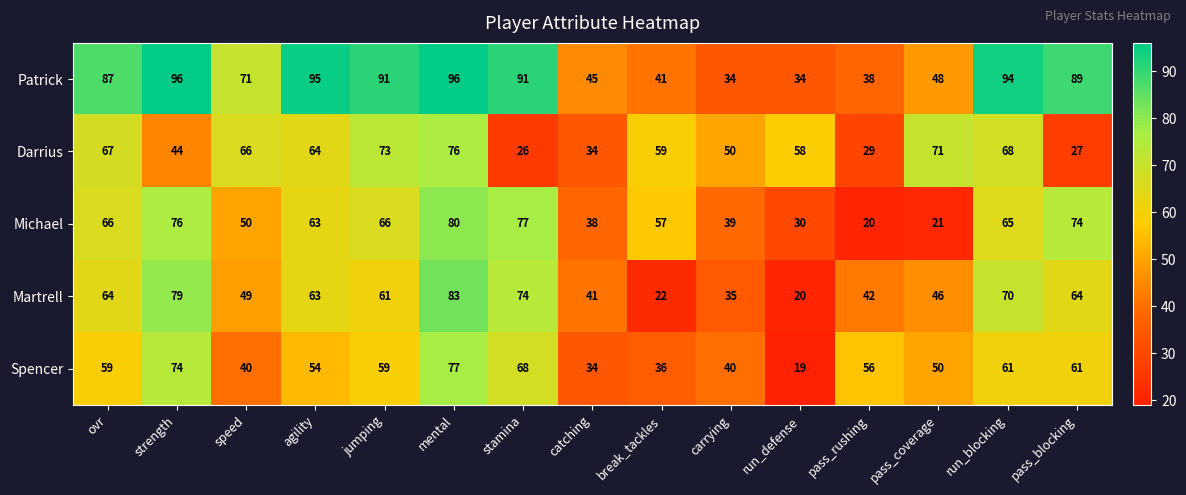

Is it true that Spencer equals 51 at break_tackles?

False